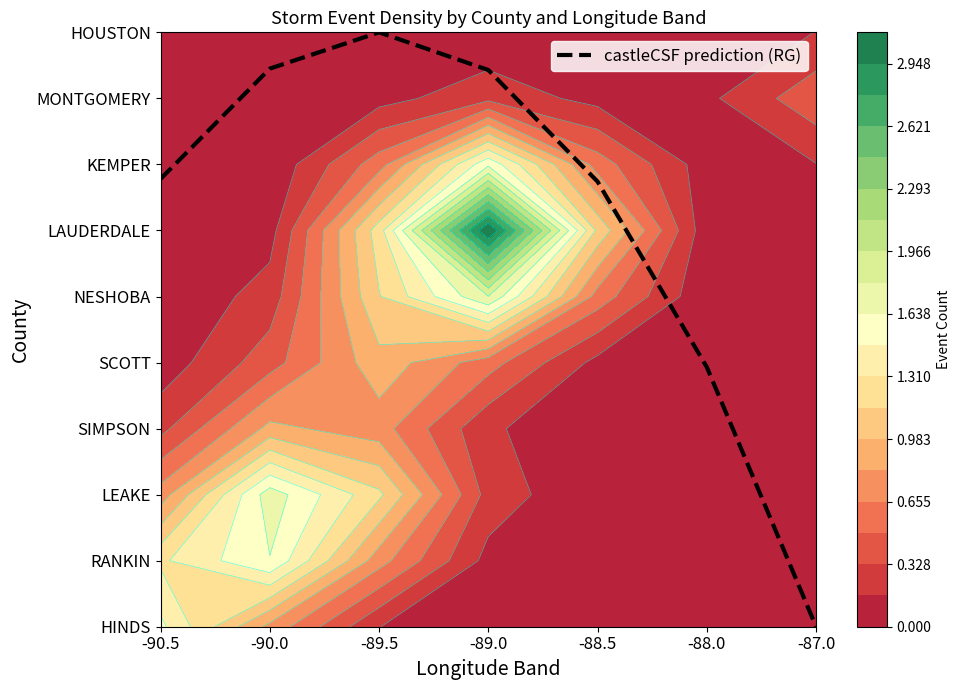

What is the sum of the values at -88.0 and -88.5?

10.7